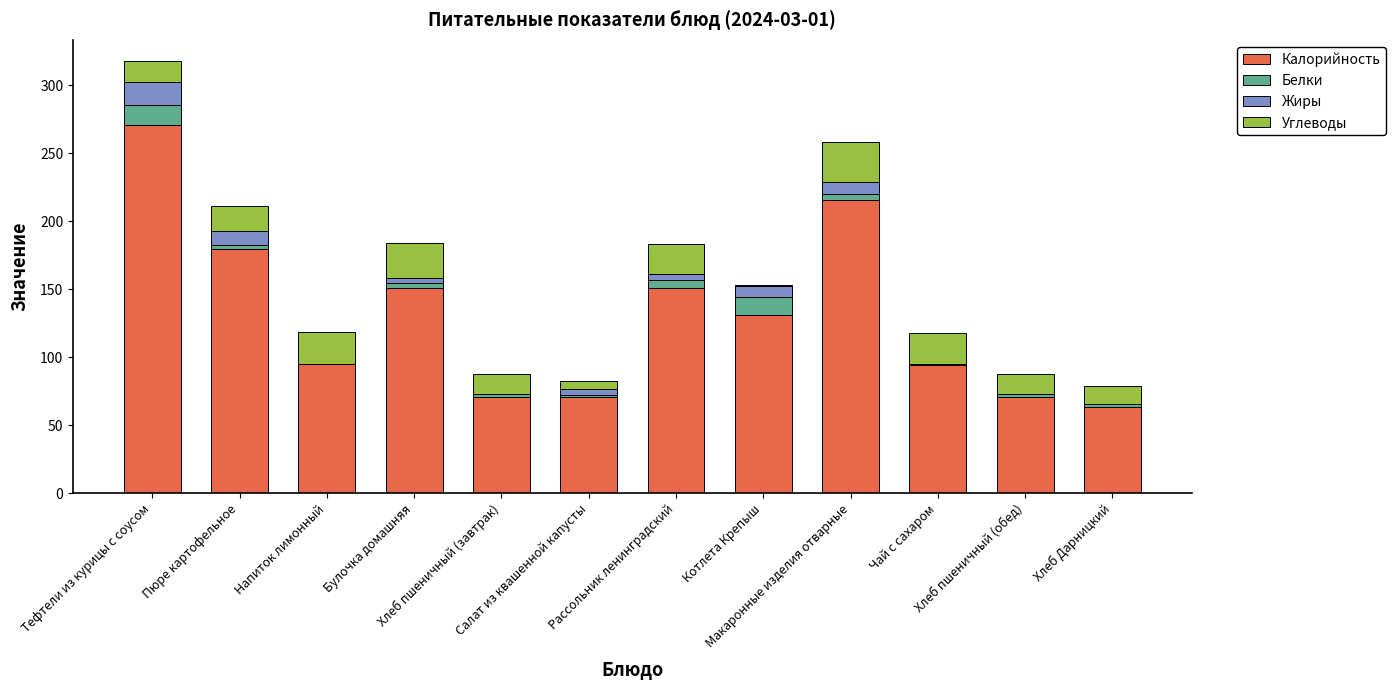

What is the highest value of the Калорийность series?

271.0